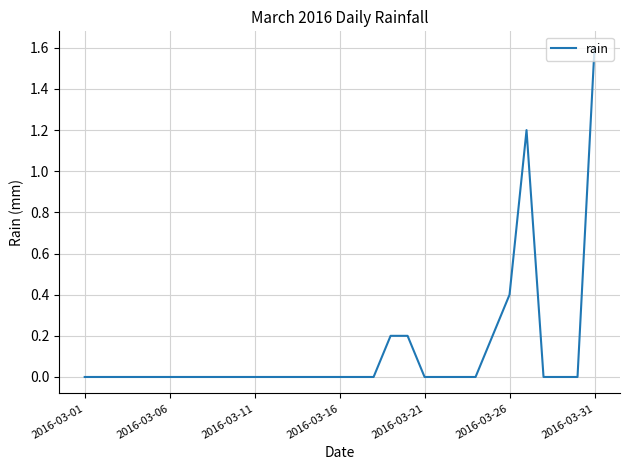

What is the difference between the maximum and minimum values?

1.6